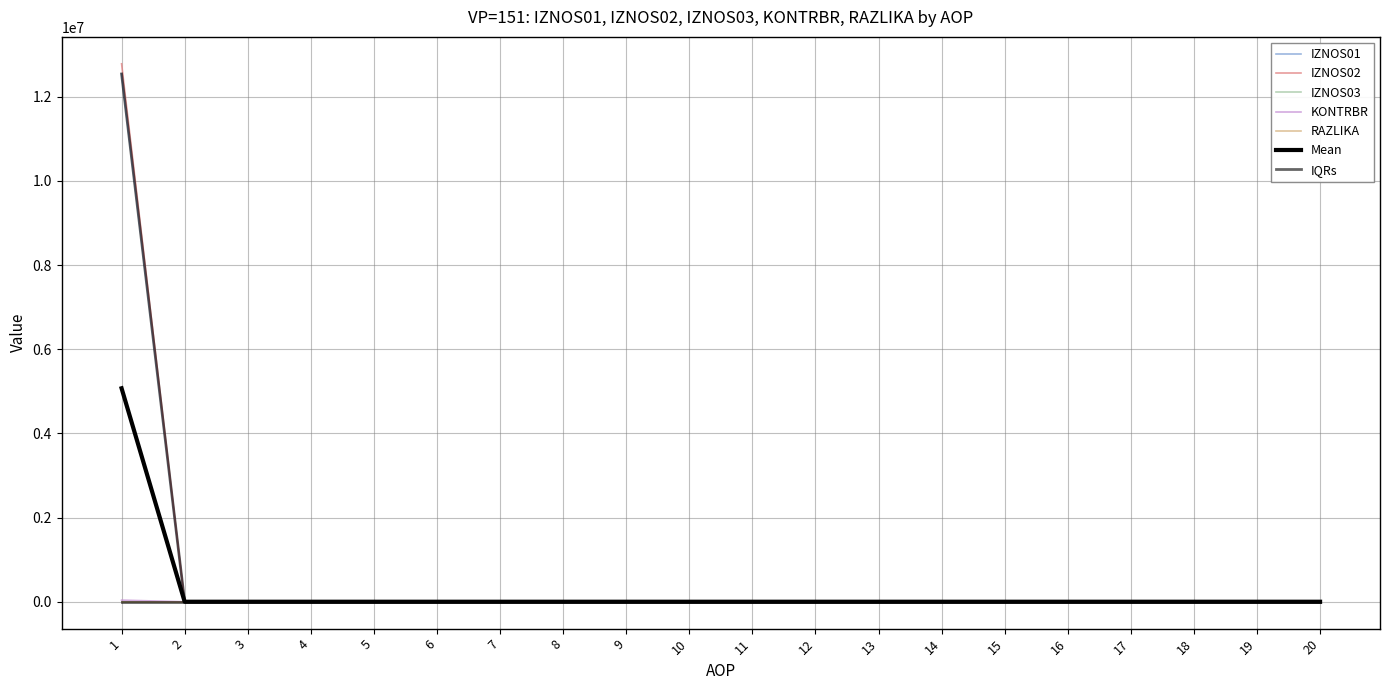

The value of RAZLIKA at 8 is 0.0. True or false?

True